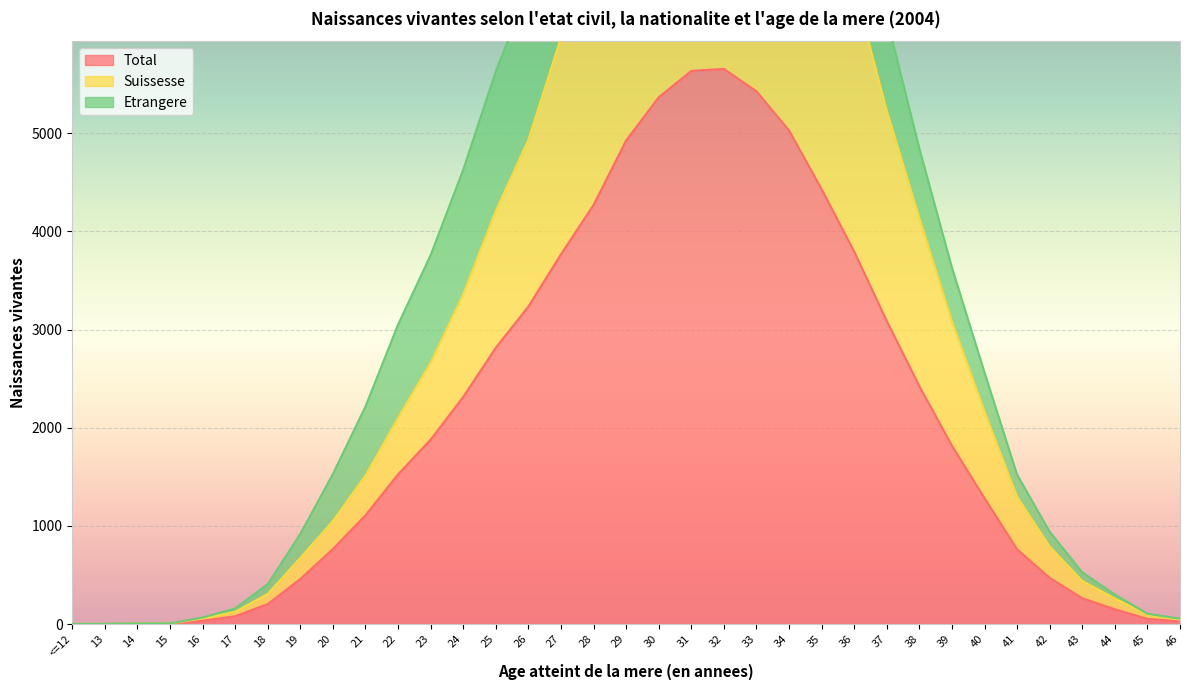

What is the label of the 19th point from the left?

30